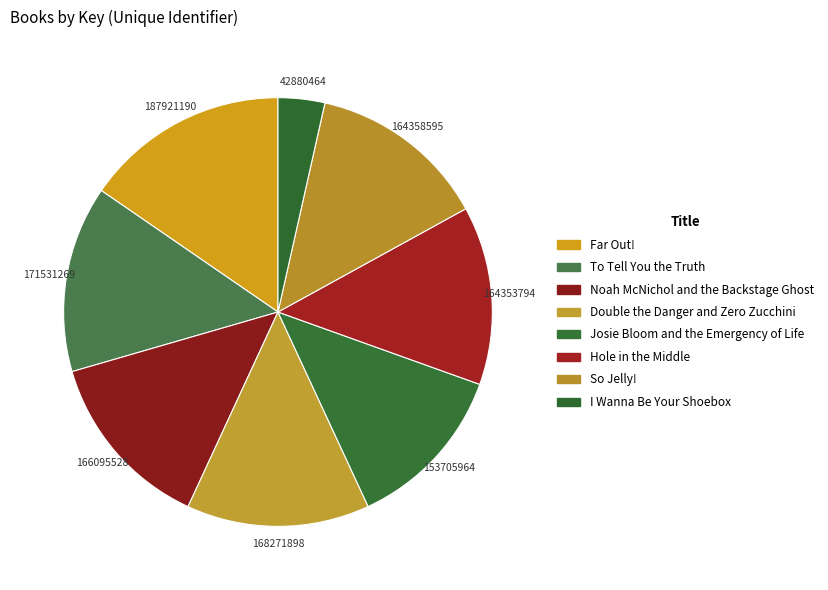

Is there a majority slice in this chart?

No